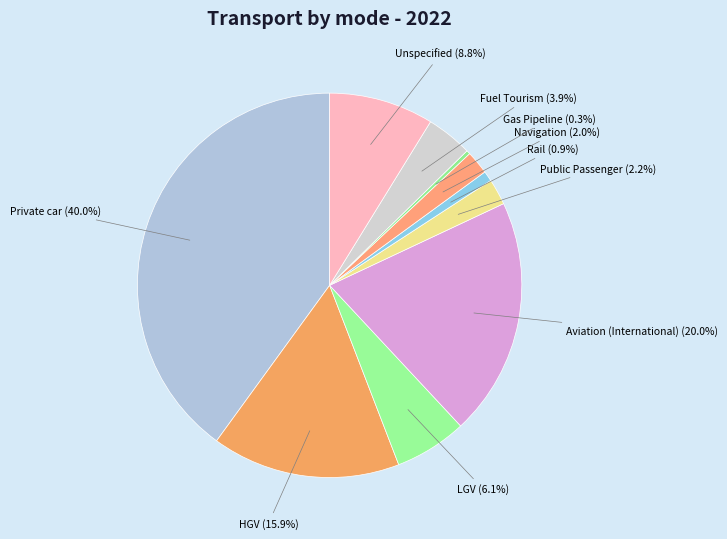

Which category has the biggest portion of the pie?

Private car